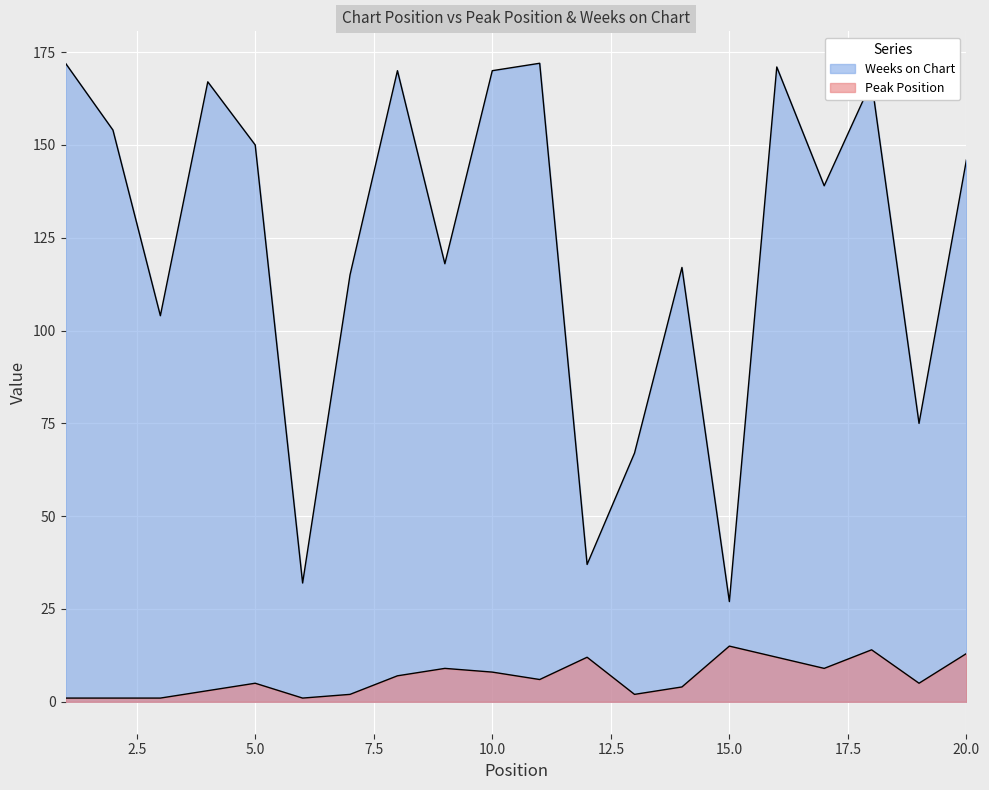

The Peak Position series shows 18 at 16. True or false?

False